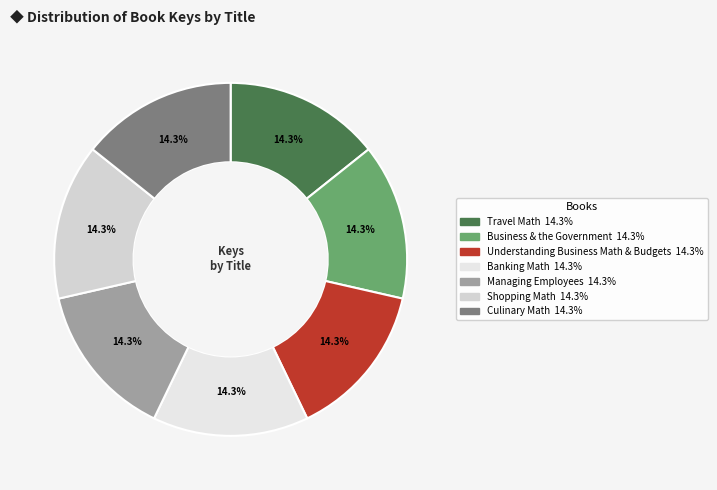

What percentage is the Culinary Math slice, to the nearest percent?

14%